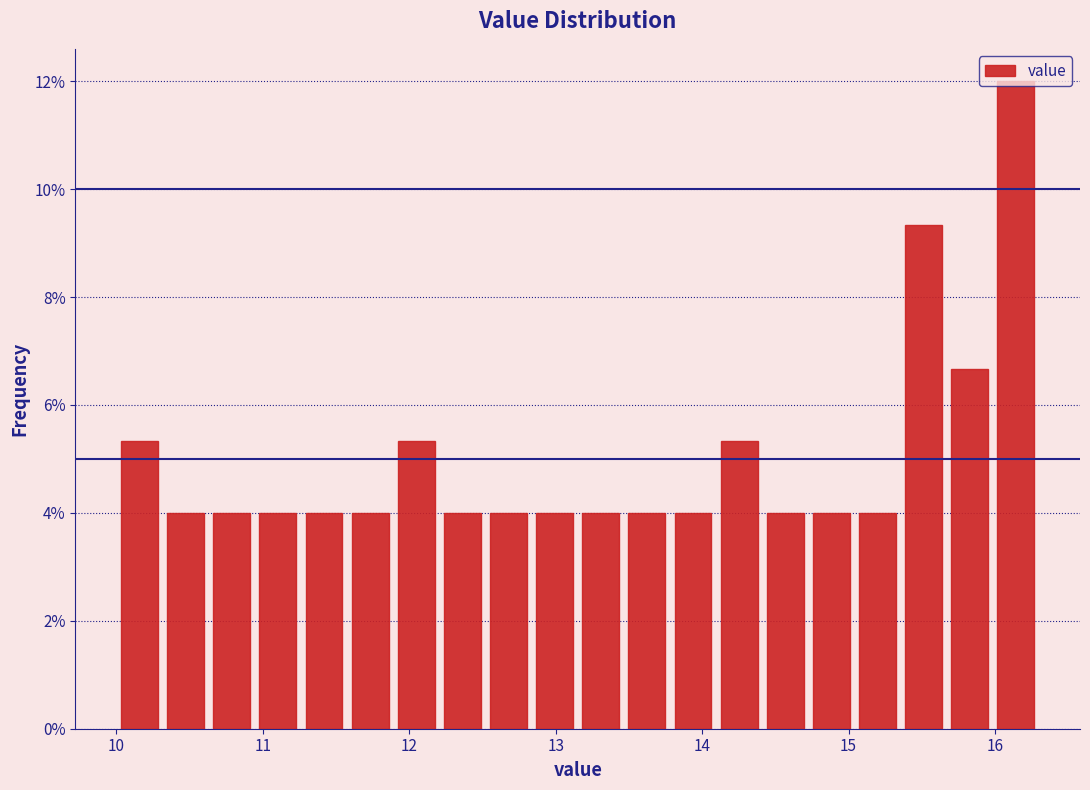

Around what value on the x-axis is the tallest bar? Give the approximate position of its centre, as read against the axis.

16.1